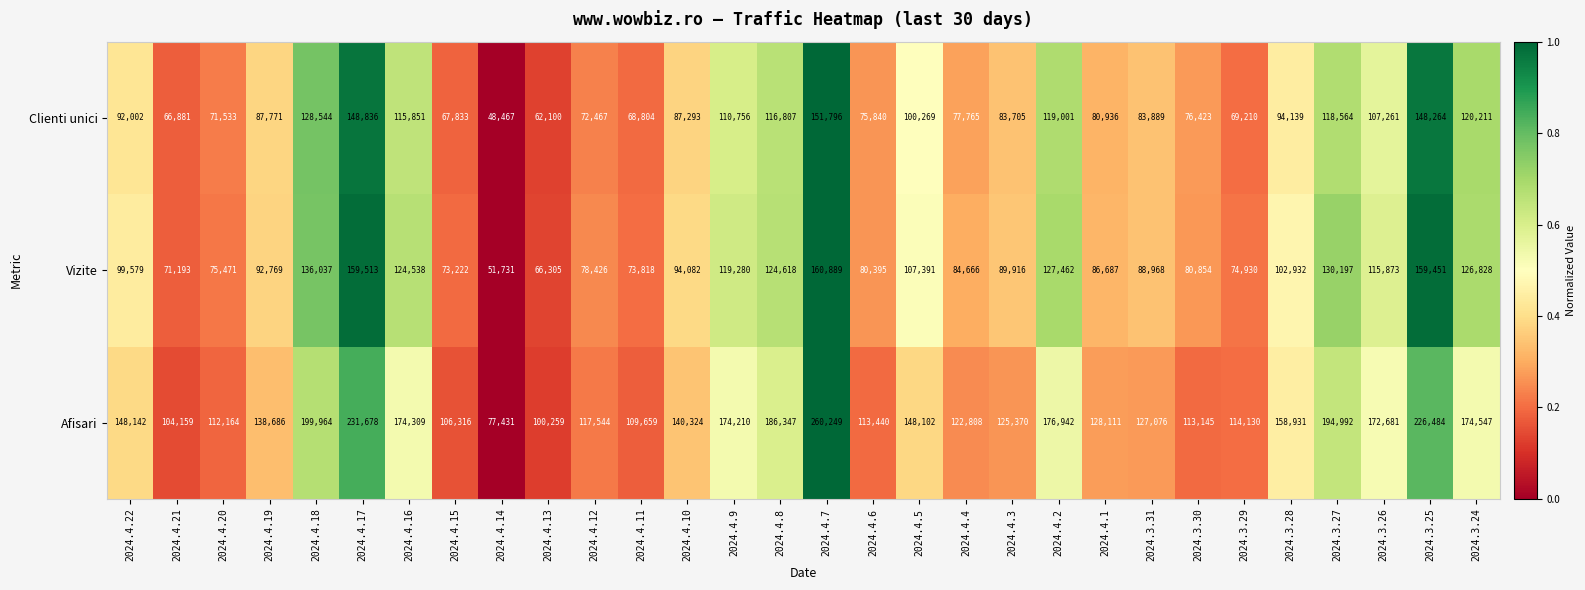

The Vizite series shows 44481 at 2024.4.10. True or false?

False